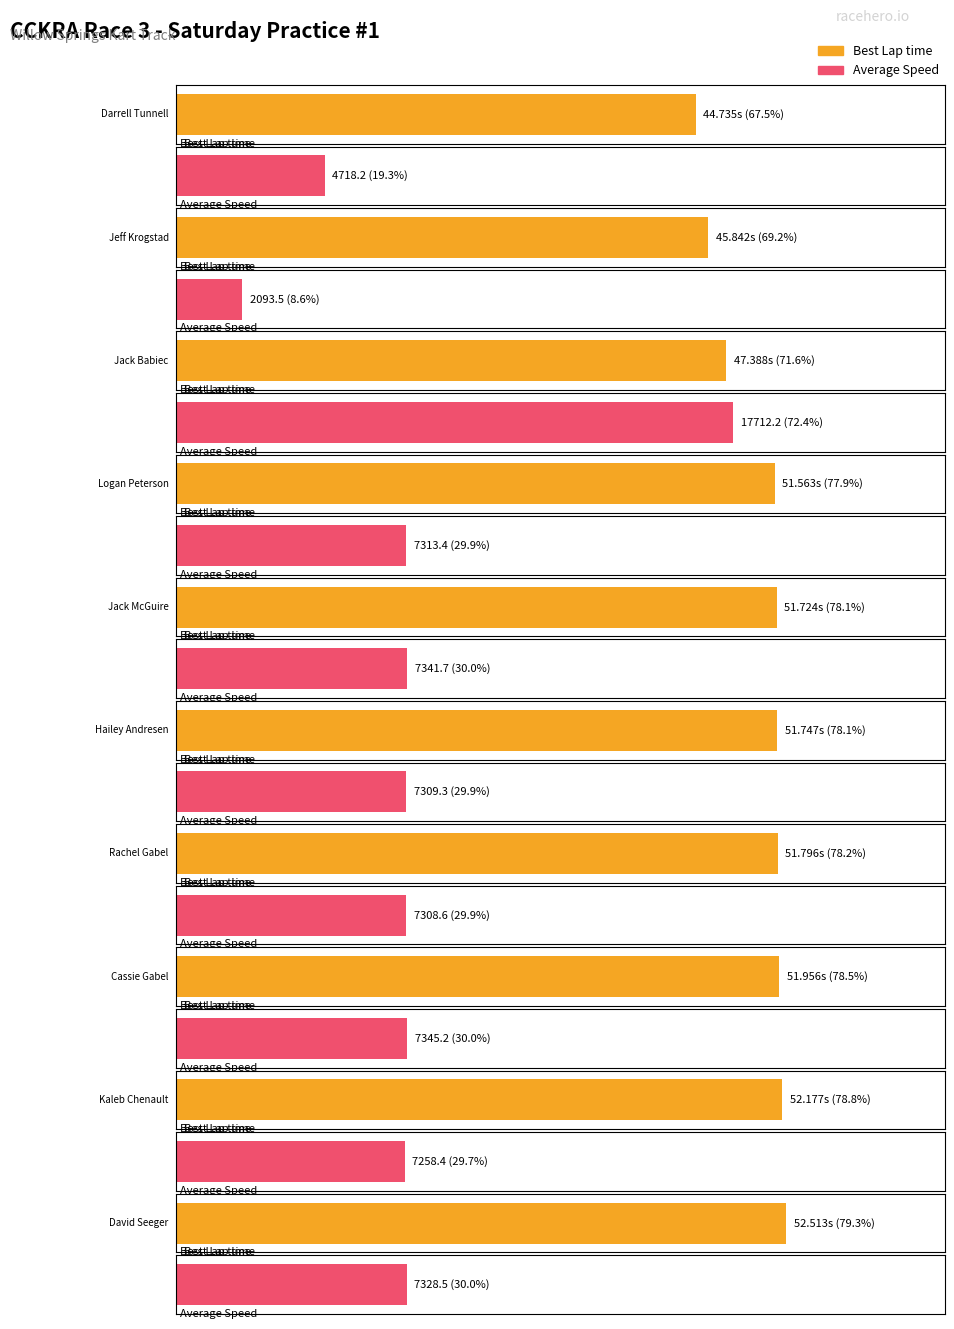

Which series has the largest total across all categories?

Average Speed